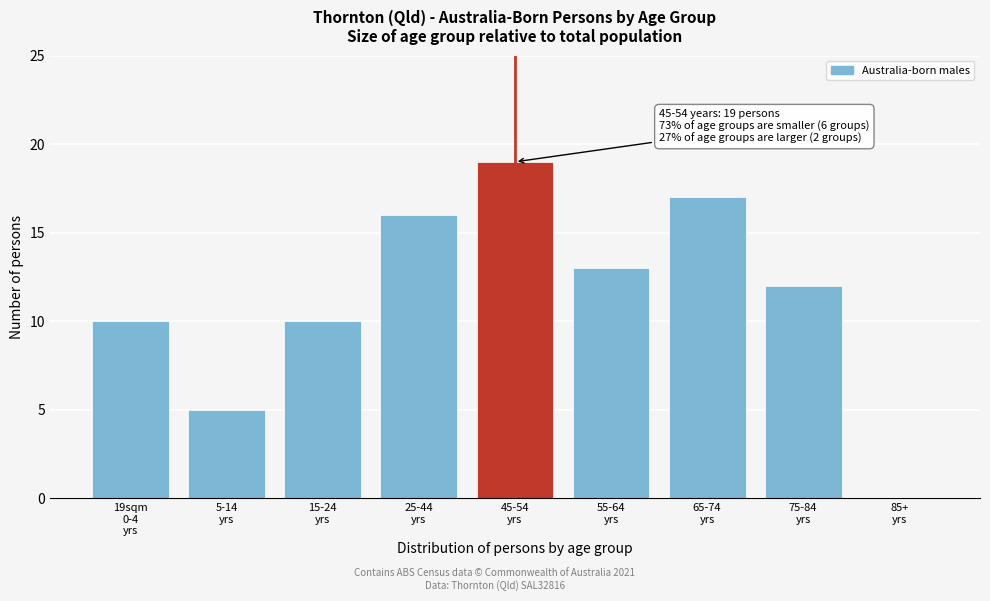

What is the maximum value shown in the chart?

19